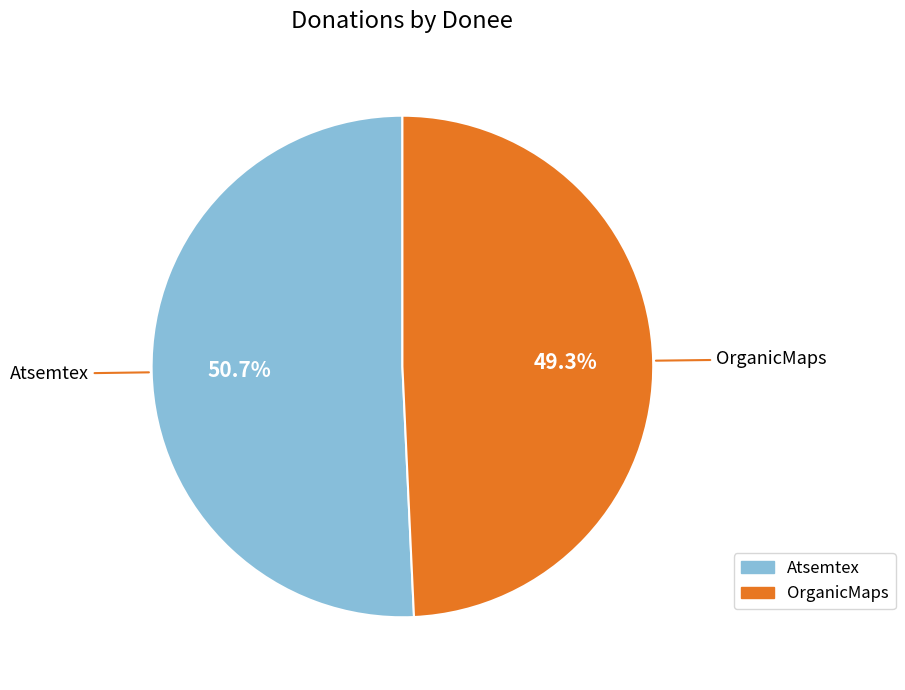

Is it true that OrganicMaps is 49% of the pie?

True